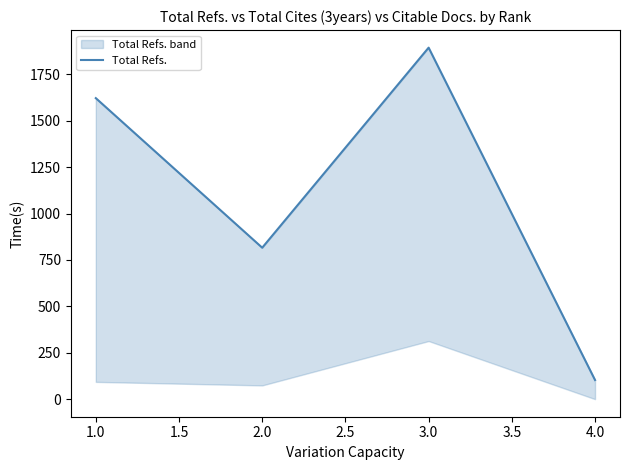

Does the chart display data point markers on the line(s)?

No